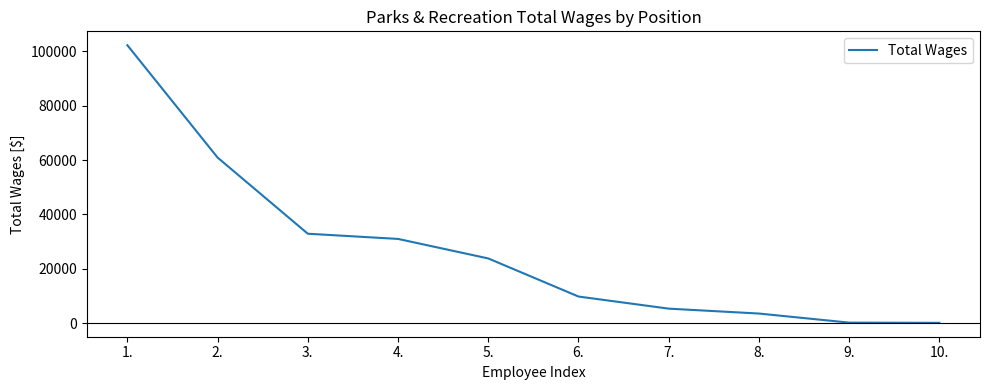

Between 3. and 9., which is larger?

3.